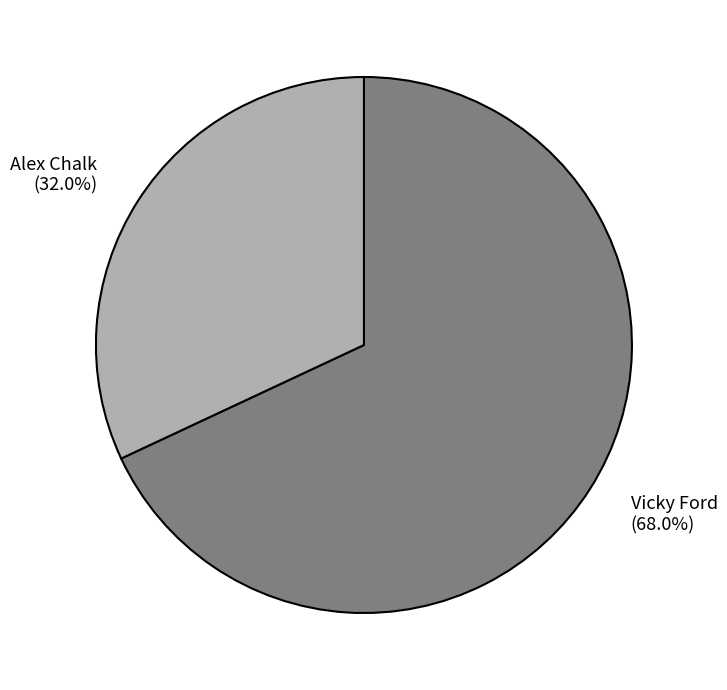

What percentage do Vicky Ford and Alex Chalk together represent?

100.0%